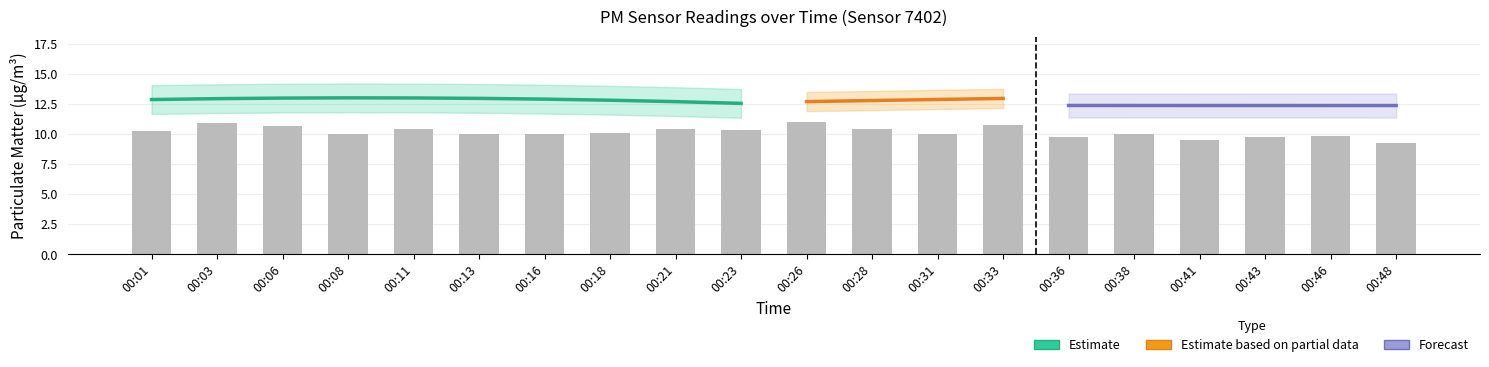

What is the difference between the maximum and minimum values?

1.7